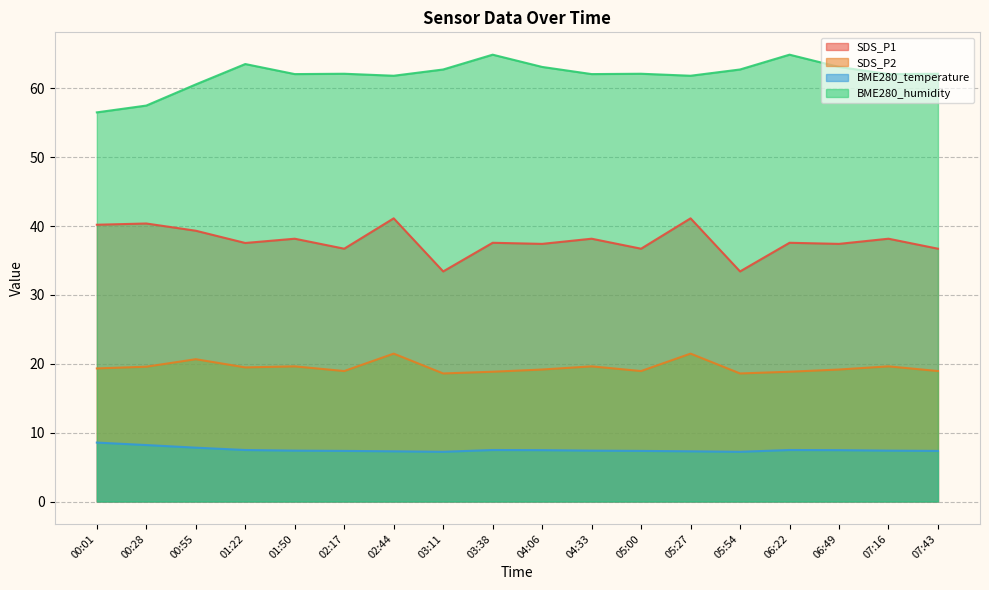

Does the chart display data point markers on the line(s)?

No